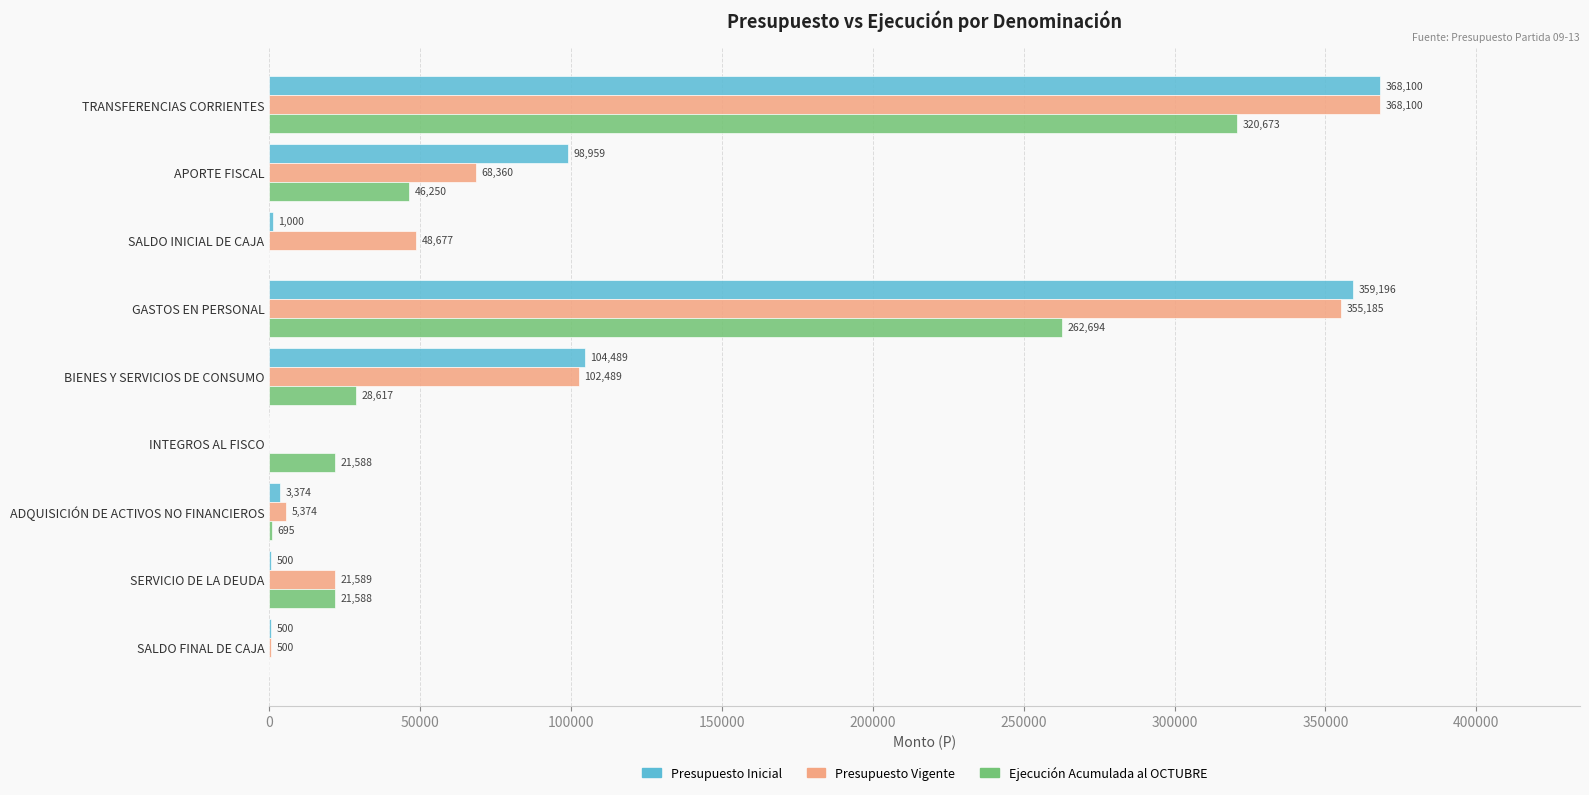

At which label is Presupuesto Inicial closest to 184050?

BIENES Y SERVICIOS DE CONSUMO